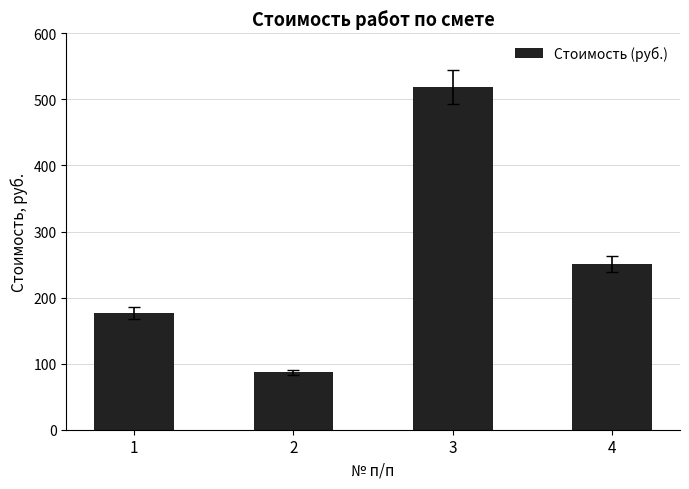

Read the value at 1.

176.5